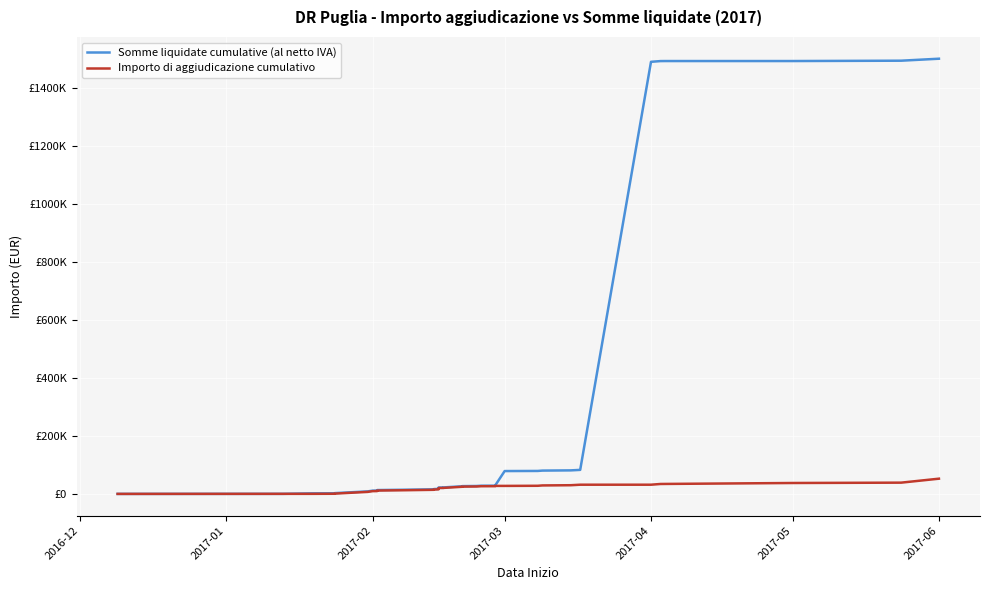

Rank the series by their maximum value, from highest to lowest.

Somme liquidate cumulative (al netto IVA), Importo di aggiudicazione cumulativo